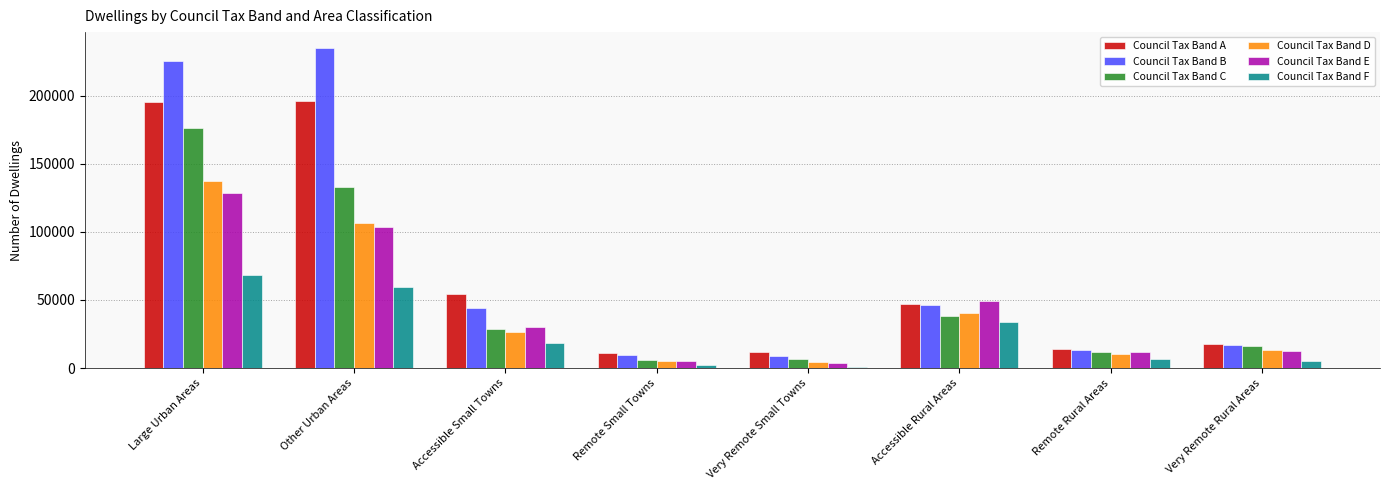

What are all the series names shown in the legend?

Council Tax Band A, Council Tax Band B, Council Tax Band C, Council Tax Band D, Council Tax Band E, Council Tax Band F